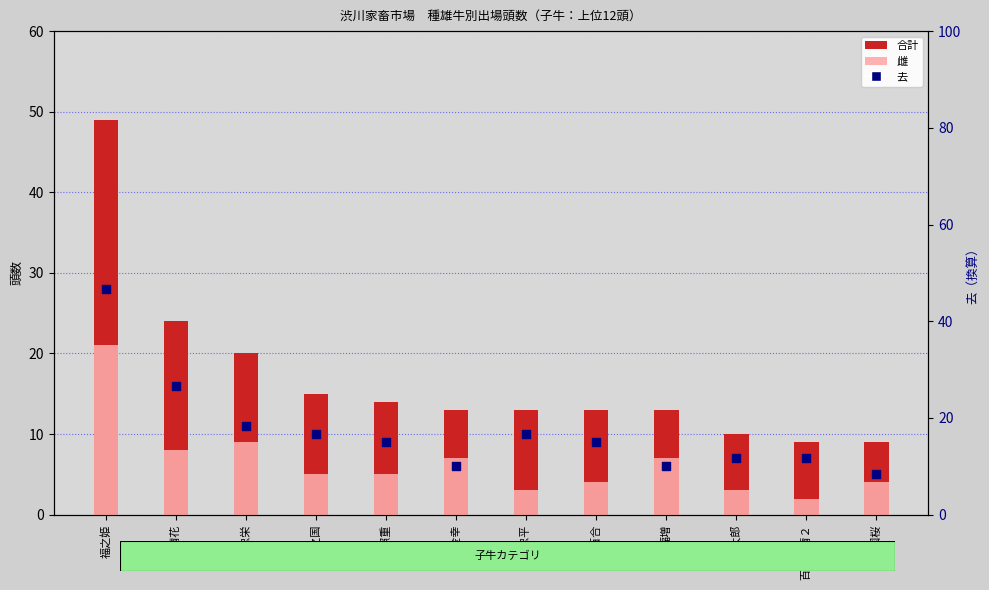

Which series contains the highest Y value?

合計